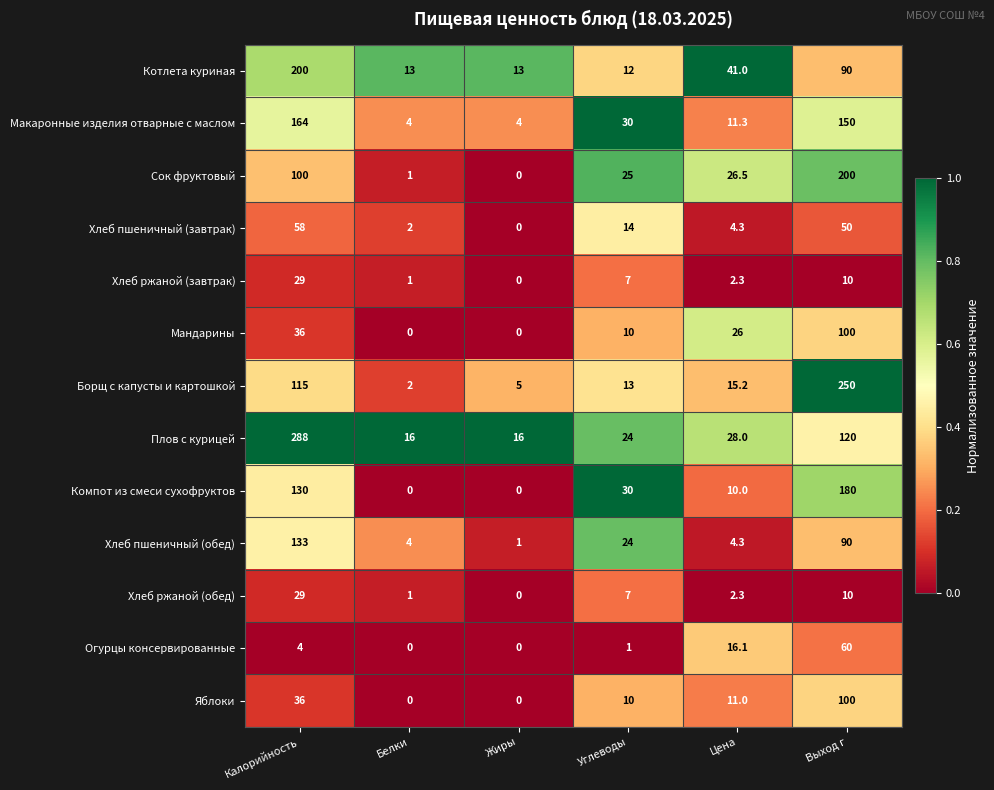

What is the difference between the second highest and second lowest values in the Яблоки series?

36.0